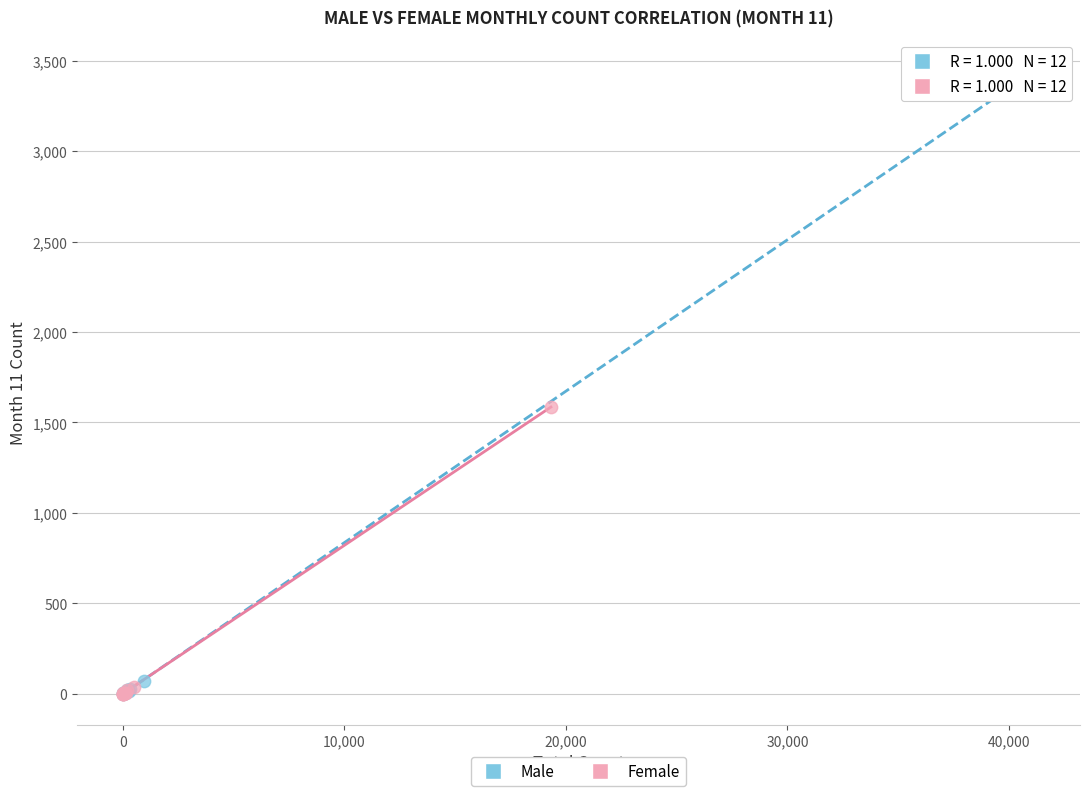

Which series reaches the maximum Y coordinate?

Male